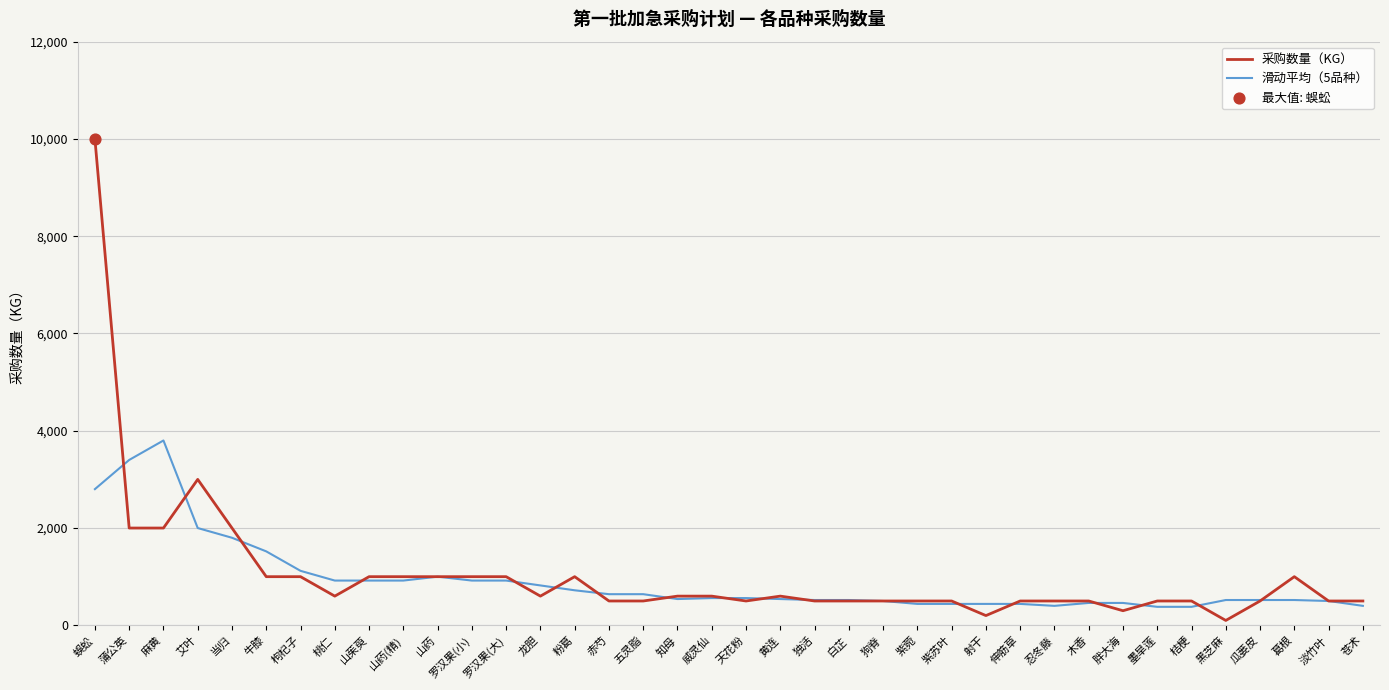

Which series has the largest total across all categories?

采购数量（KG）